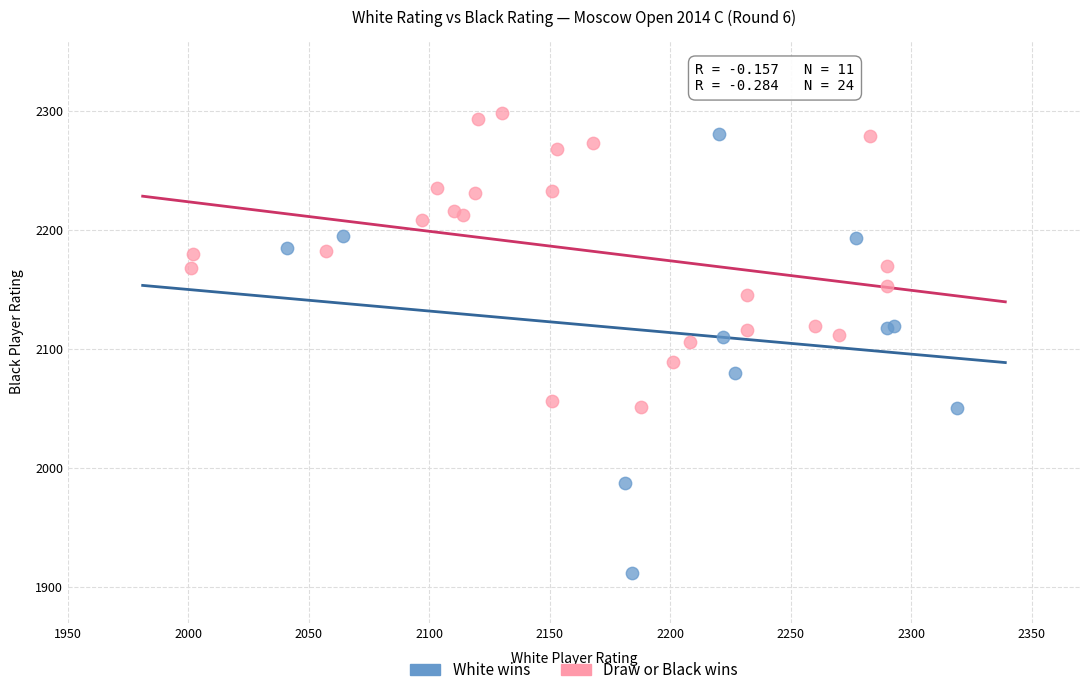

Which series reaches the maximum Y coordinate?

Draw or Black wins